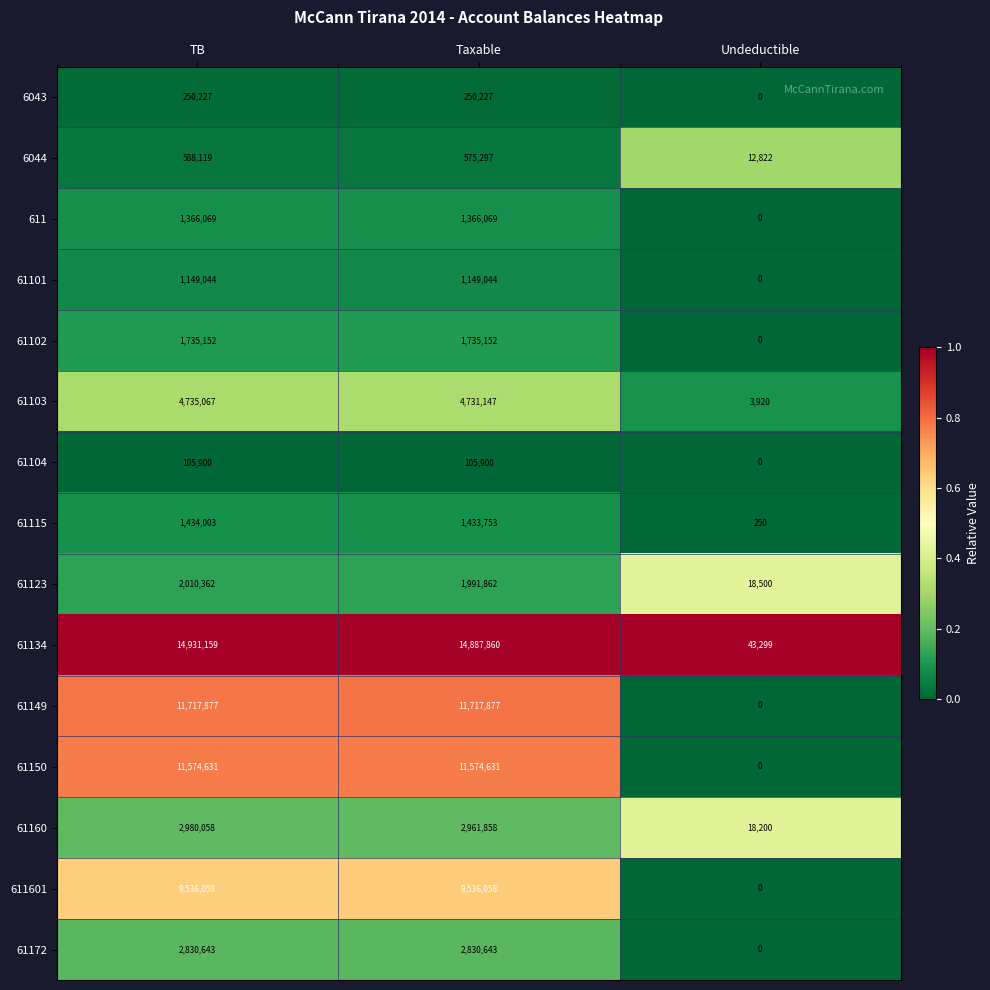

Which category has the highest value in the 6044 series?

TB